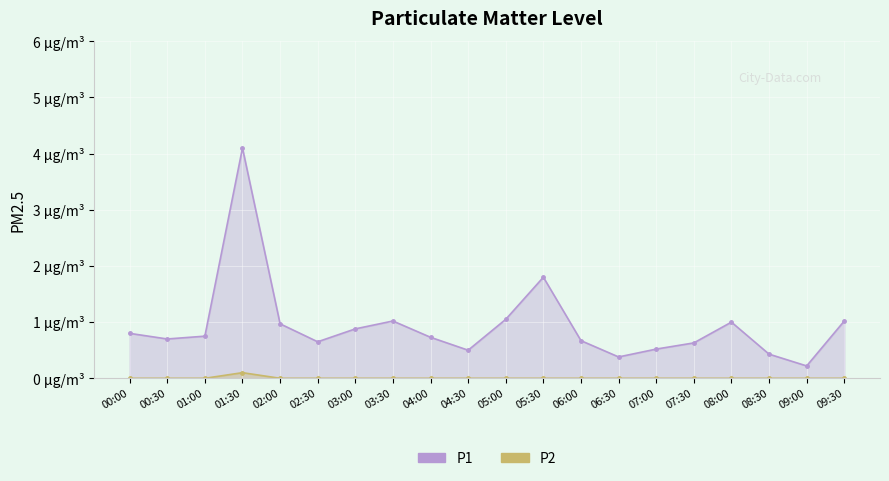

What is the label of the 15th point from the right?

02:30